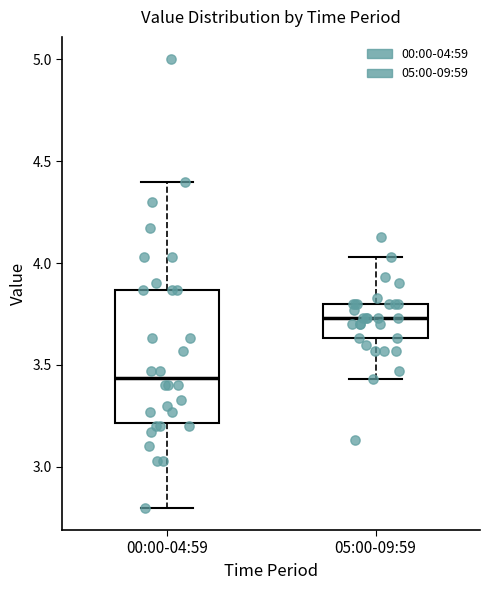

Which box is the tallest, from its lower edge to its upper edge?

00:00-04:59